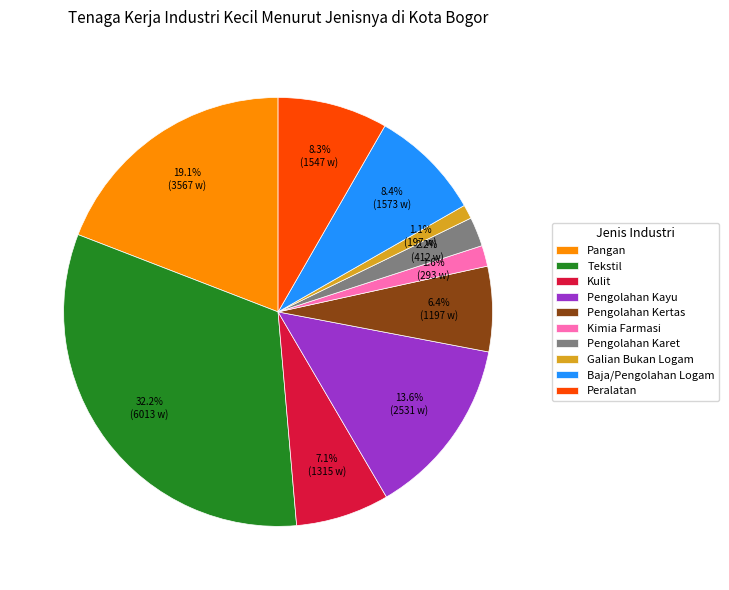

How much of the chart is everything except Pengolahan Kayu?

86.4%